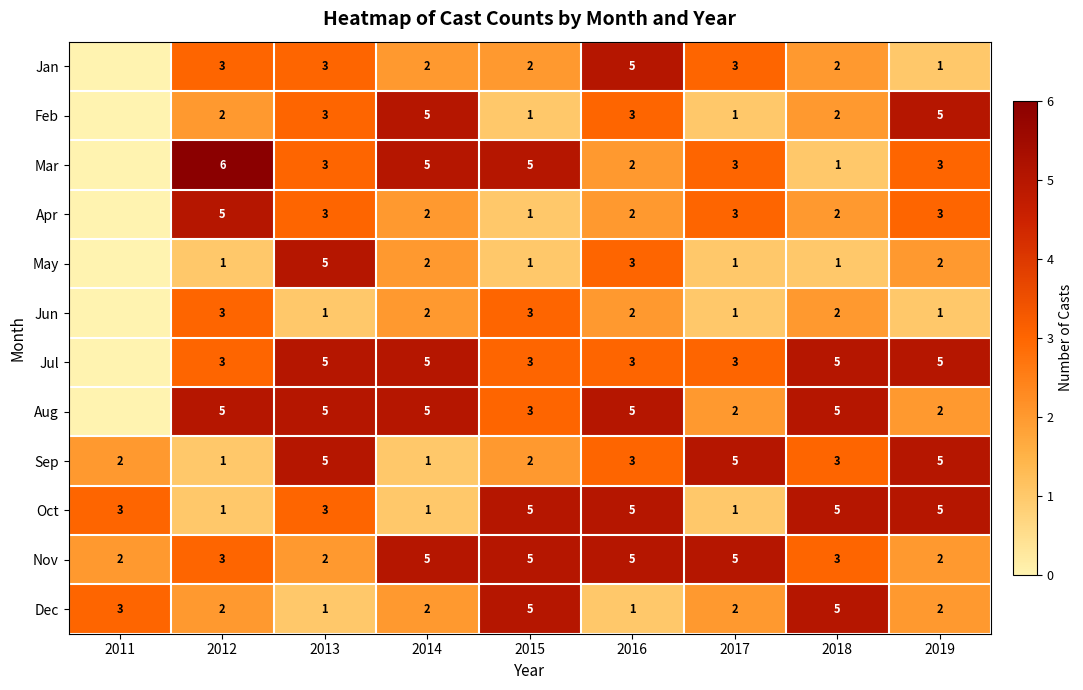

What is the sum of all Nov values?

32